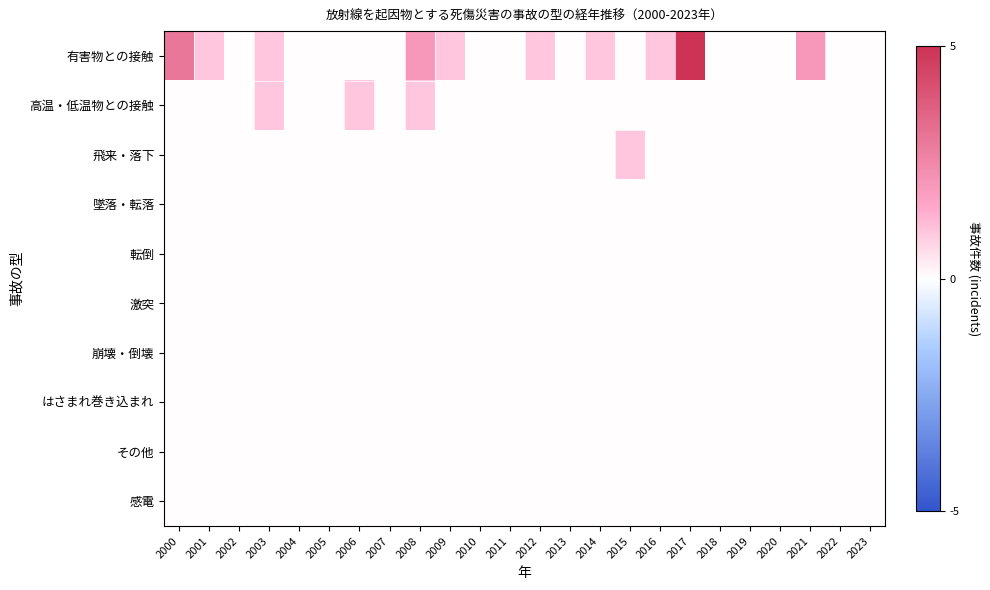

At how many categories does at least one series exceed 0?

12